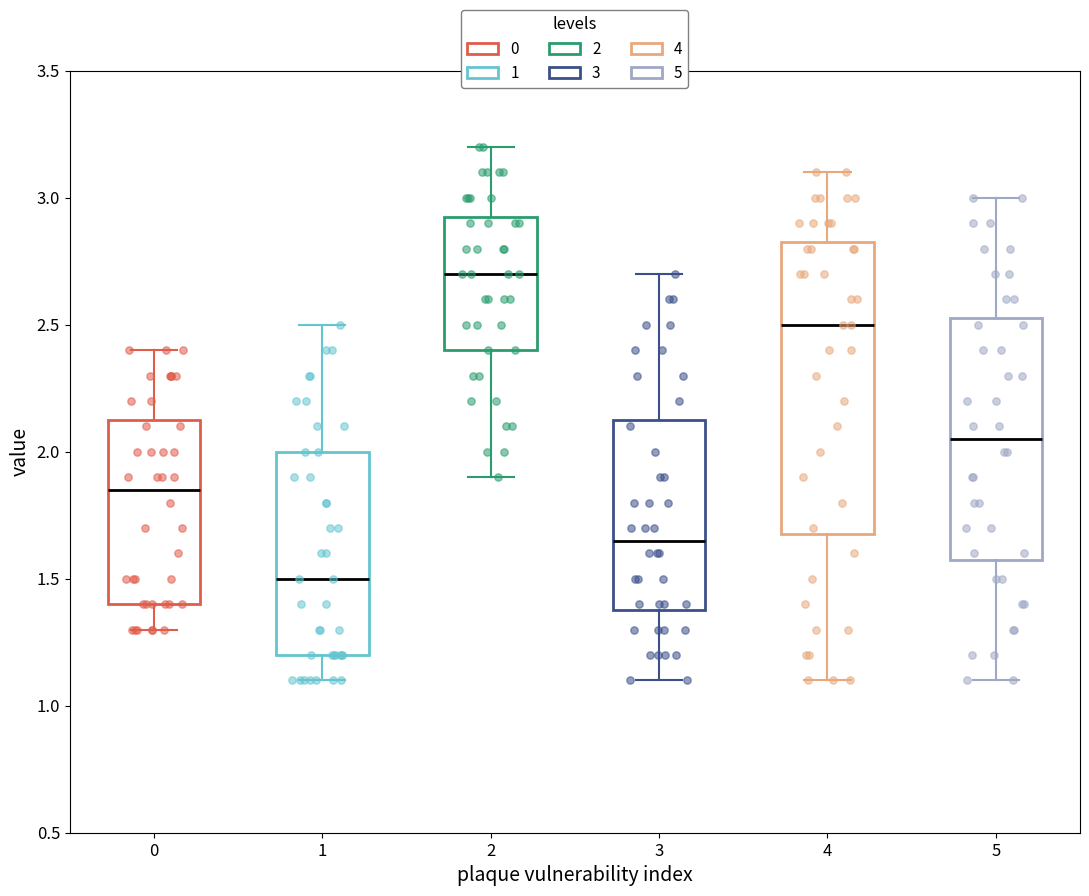

Reading left to right, read every box against the y-axis: the position of its median line, the range the box covers, and the ends of its whiskers. The values are not printed on the chart, so give them approximately, as read against the axis.

0: median 1.85, box 1.40 to 2.15, whiskers 1.30 to 2.40
1: median 1.50, box 1.20 to 2.00, whiskers 1.10 to 2.50
2: median 2.70, box 2.40 to 2.95, whiskers 1.90 to 3.20
3: median 1.65, box 1.40 to 2.15, whiskers 1.10 to 2.70
4: median 2.50, box 1.70 to 2.85, whiskers 1.10 to 3.10
5: median 2.05, box 1.60 to 2.55, whiskers 1.10 to 3.00